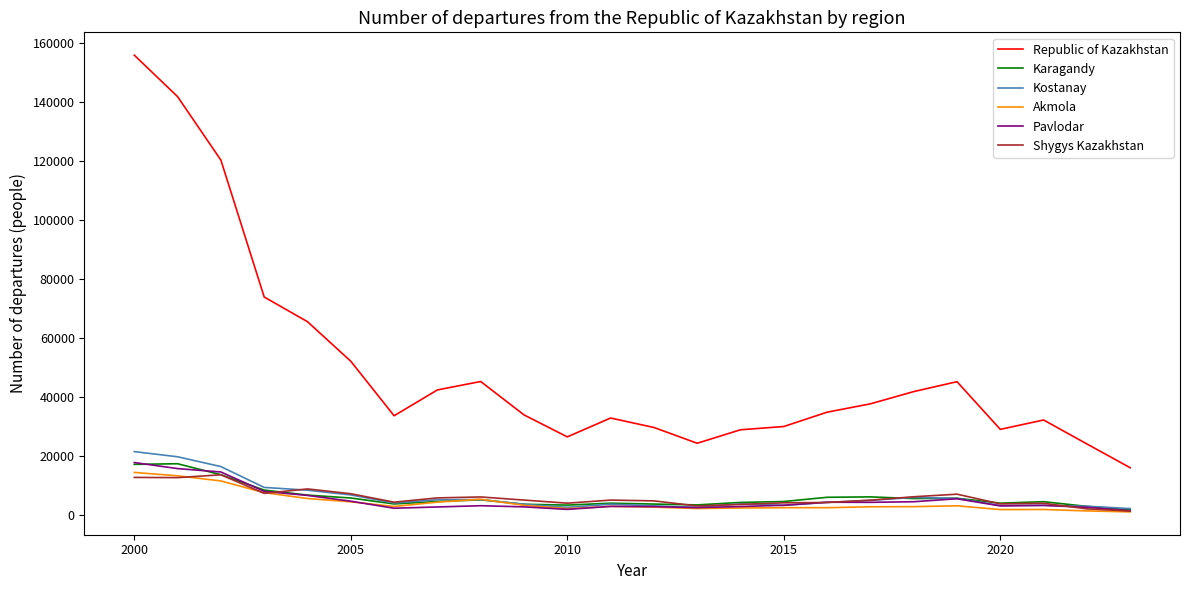

What is the greatest value displayed?

155749